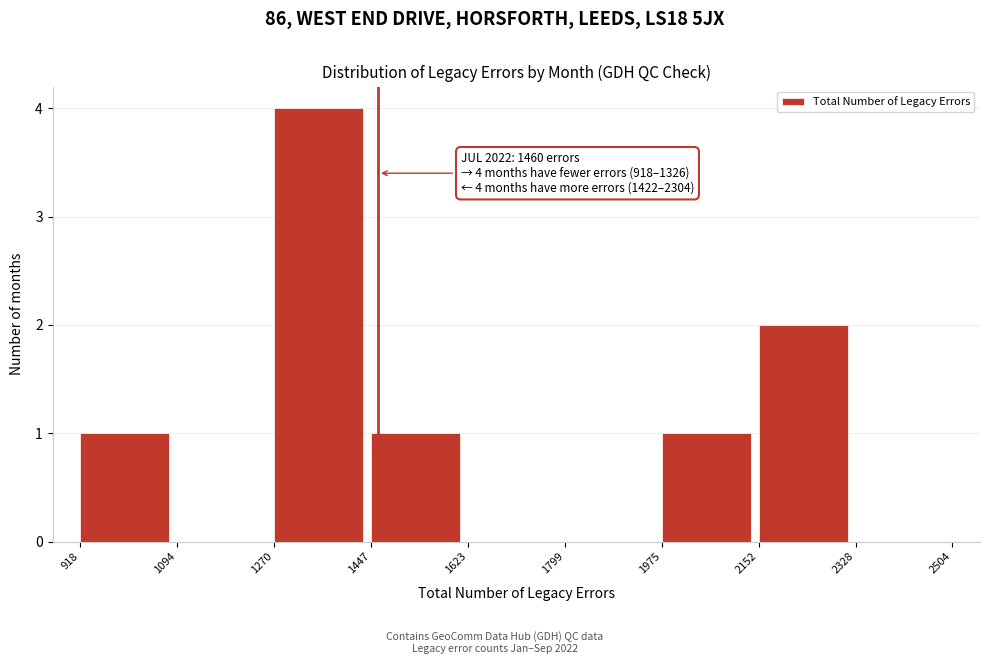

Which range on the x-axis has the tallest bar?

1270 to 1447